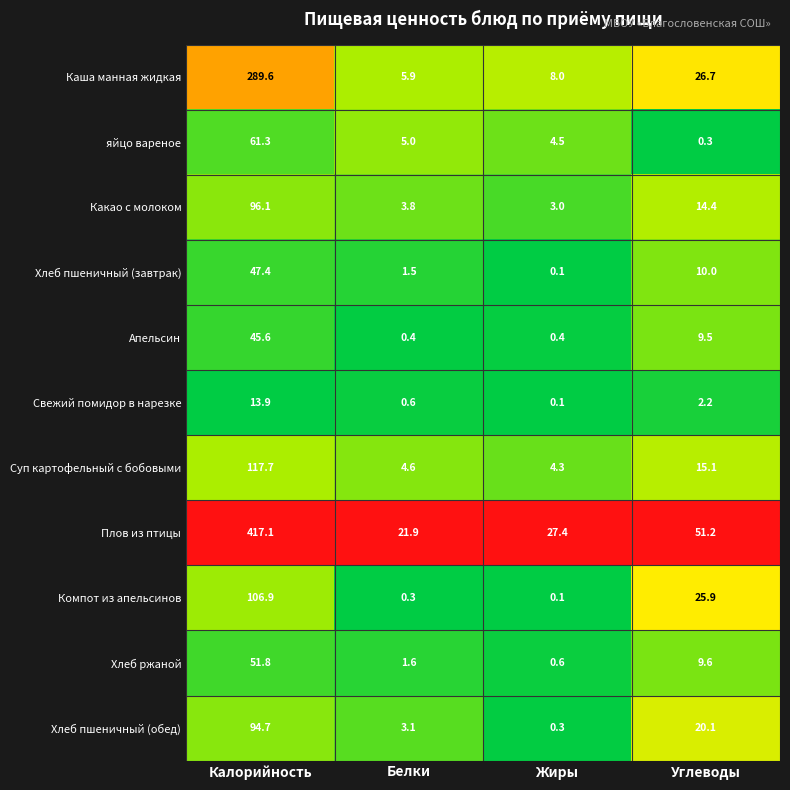

Which category has the lowest value across all series?

Жиры